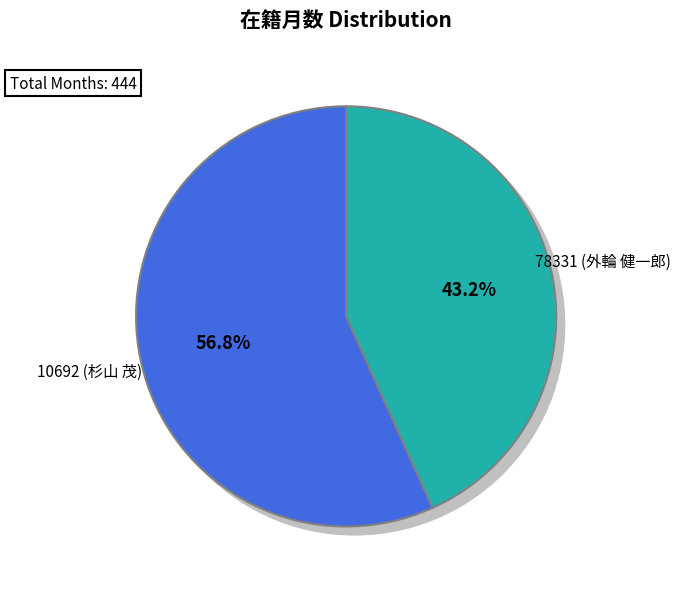

Which slice represents more than half of the pie?

10692 (杉山 茂)